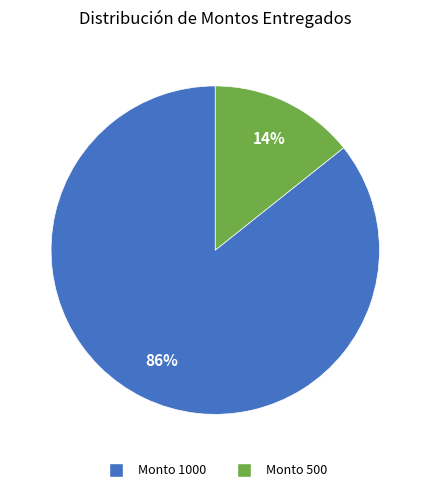

To the nearest percent, what is the average slice percentage?

50%